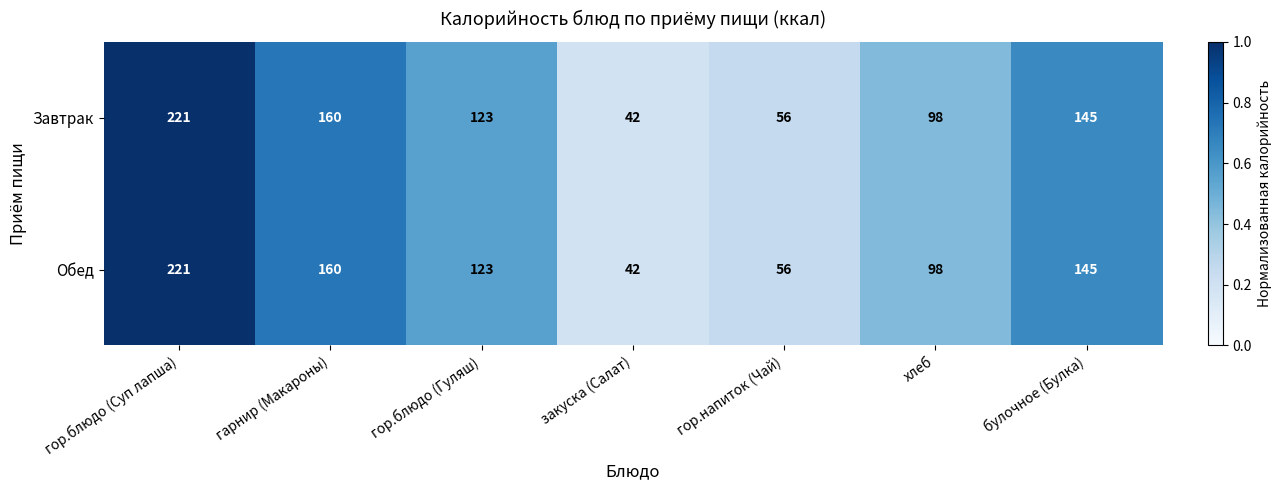

How many distinct data groups are displayed?

2